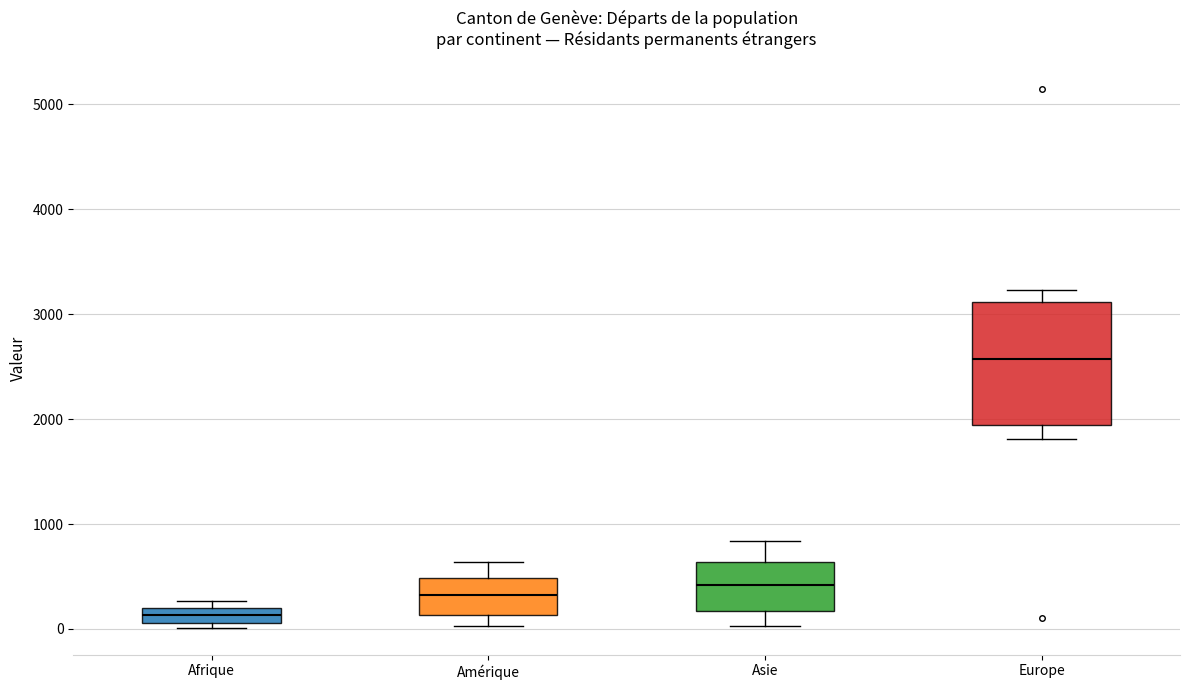

Where is the lower edge of the box for Europe on the y-axis? The values are not printed on the chart, so give them approximately, as read against the axis.

1900